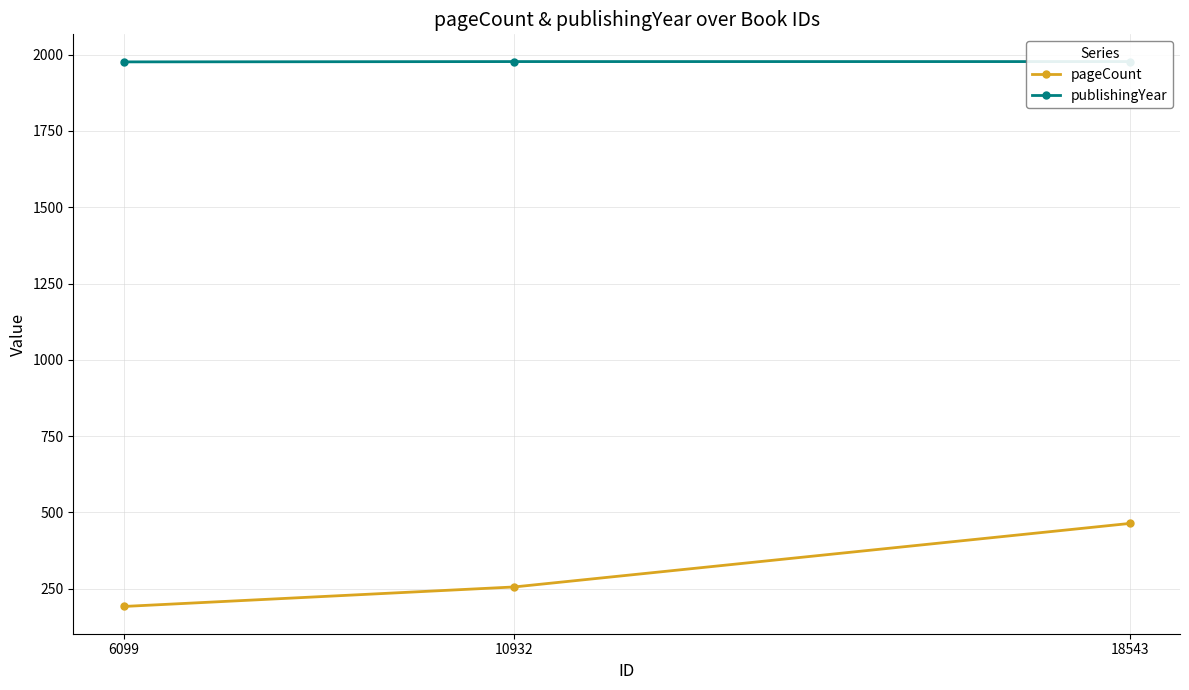

How many data points in publishingYear are less than 1977?

1